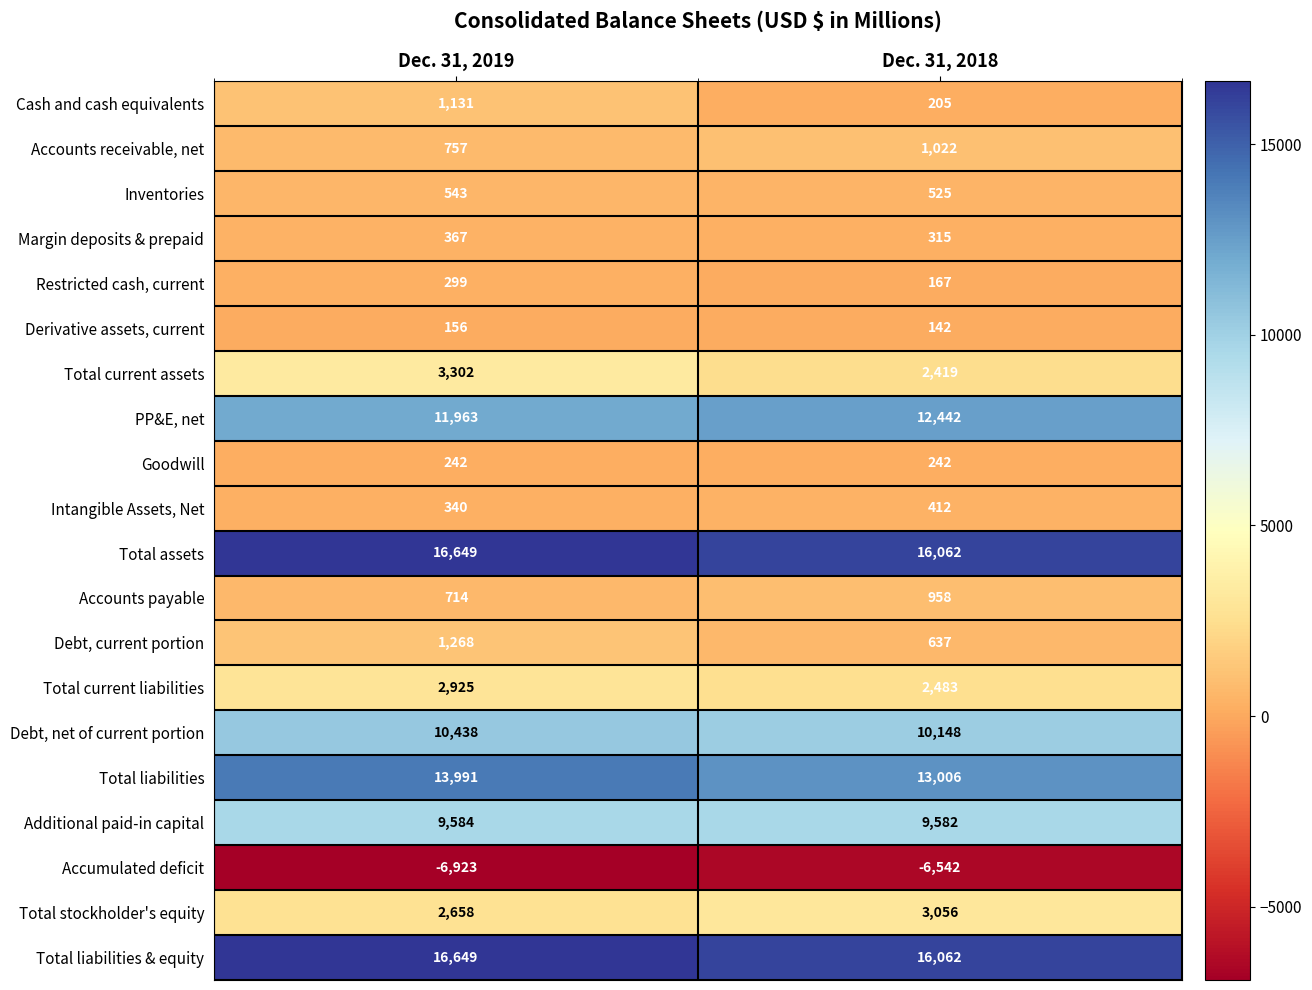

Which category has the lowest value in the Total current assets series?

Dec. 31, 2018